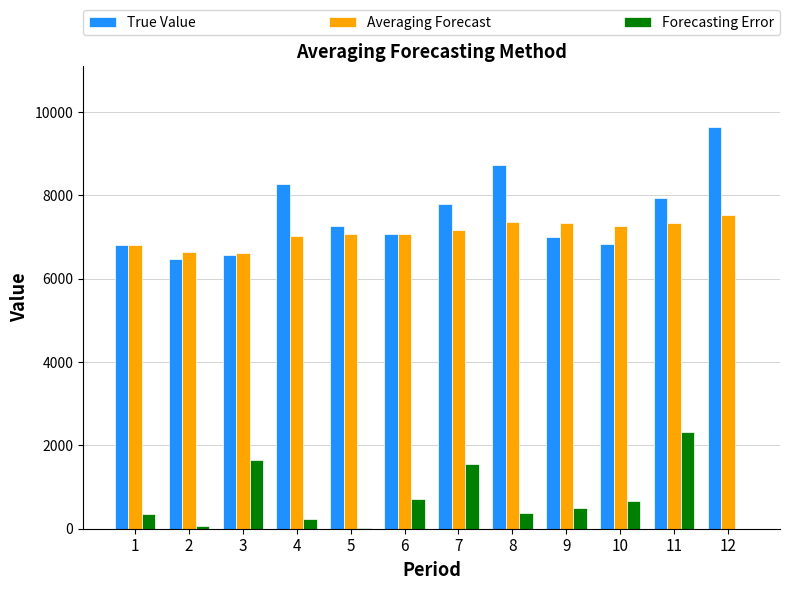

What is the average value of the Forecasting Error series?

703